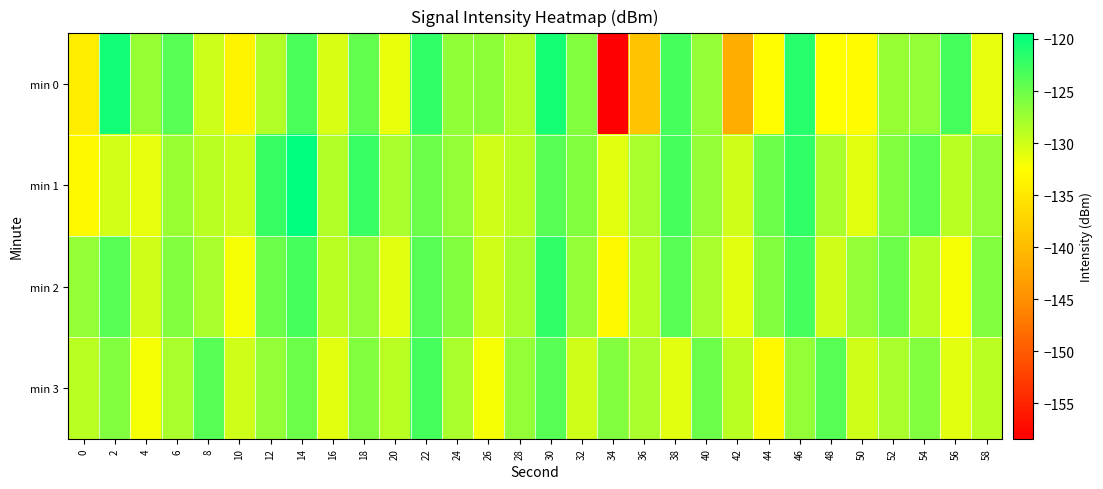

Which series has the largest total across all categories?

min 1